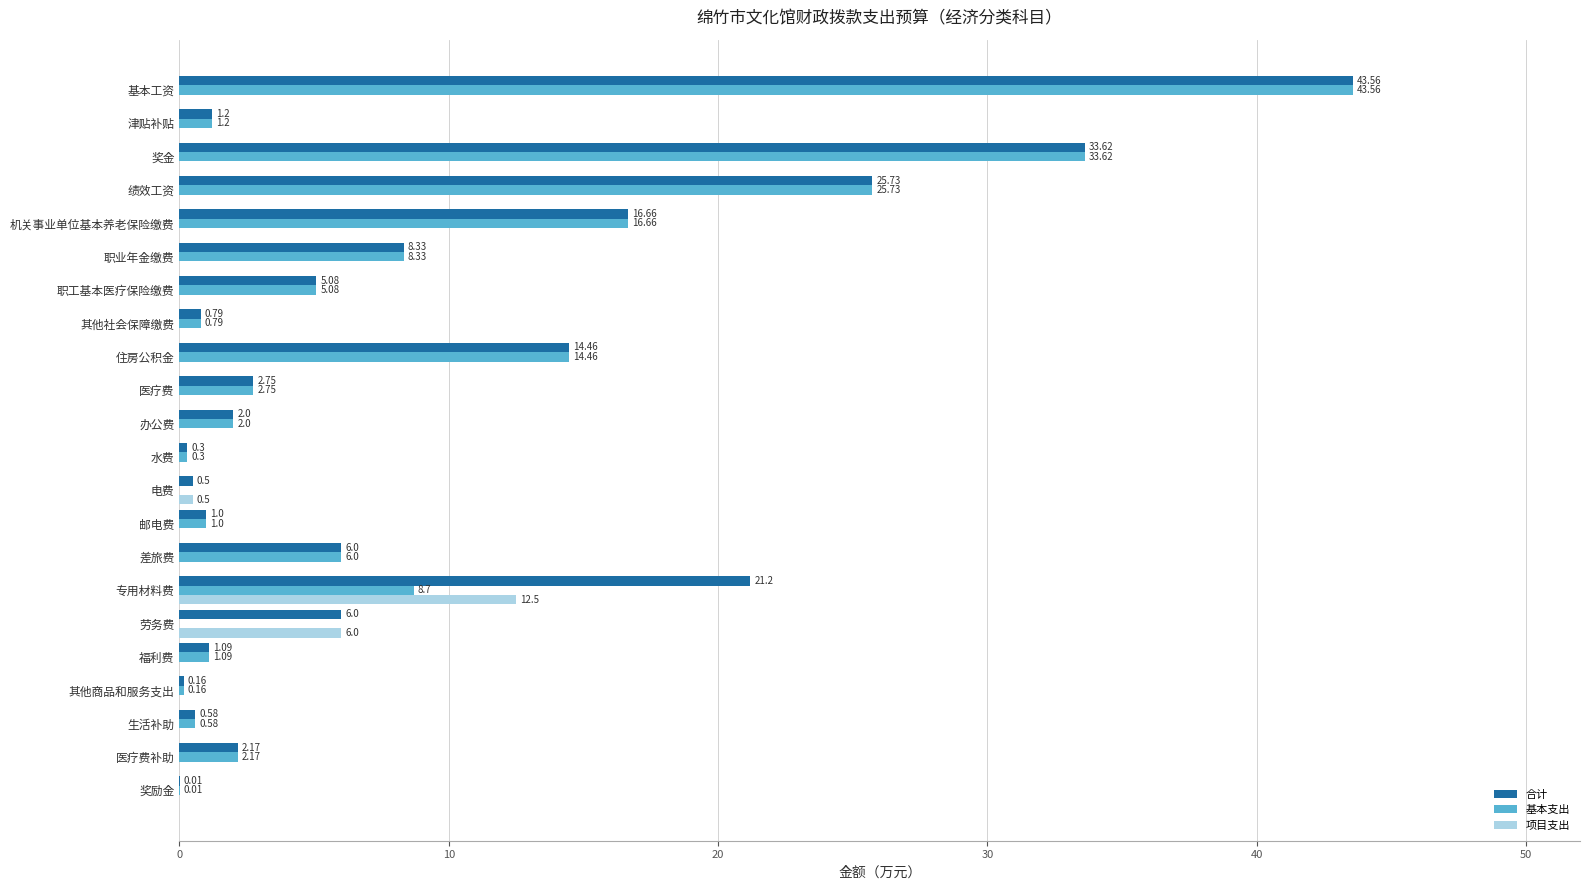

What is the average value of the 基本支出 series?

7.9